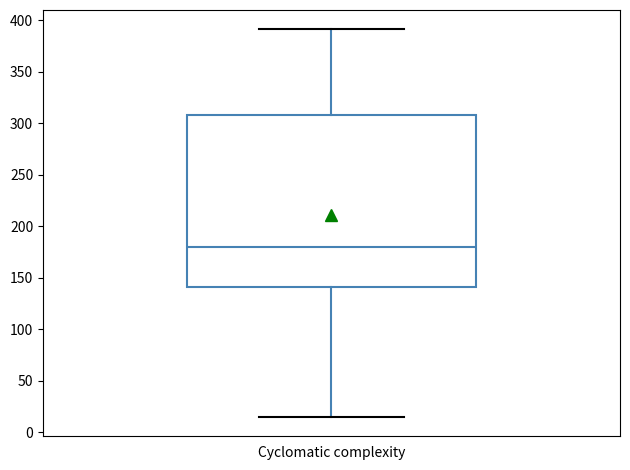

Transcribe this box plot: give where the median line is, the range the box spans, and where the two whiskers end, as read against the y-axis. The values are not printed on the chart, so give them approximately, as read against the axis.

median 180, box 140 to 310, whiskers 15 to 390